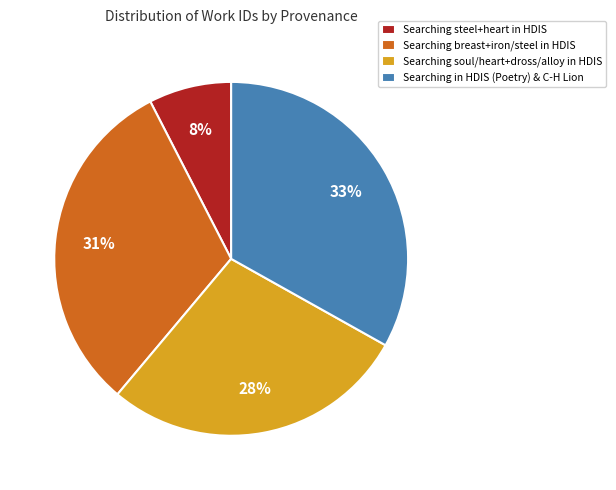

Do Searching soul/heart+dross/alloy in HDIS and Searching breast+iron/steel in HDIS together represent more than half of the pie?

Yes